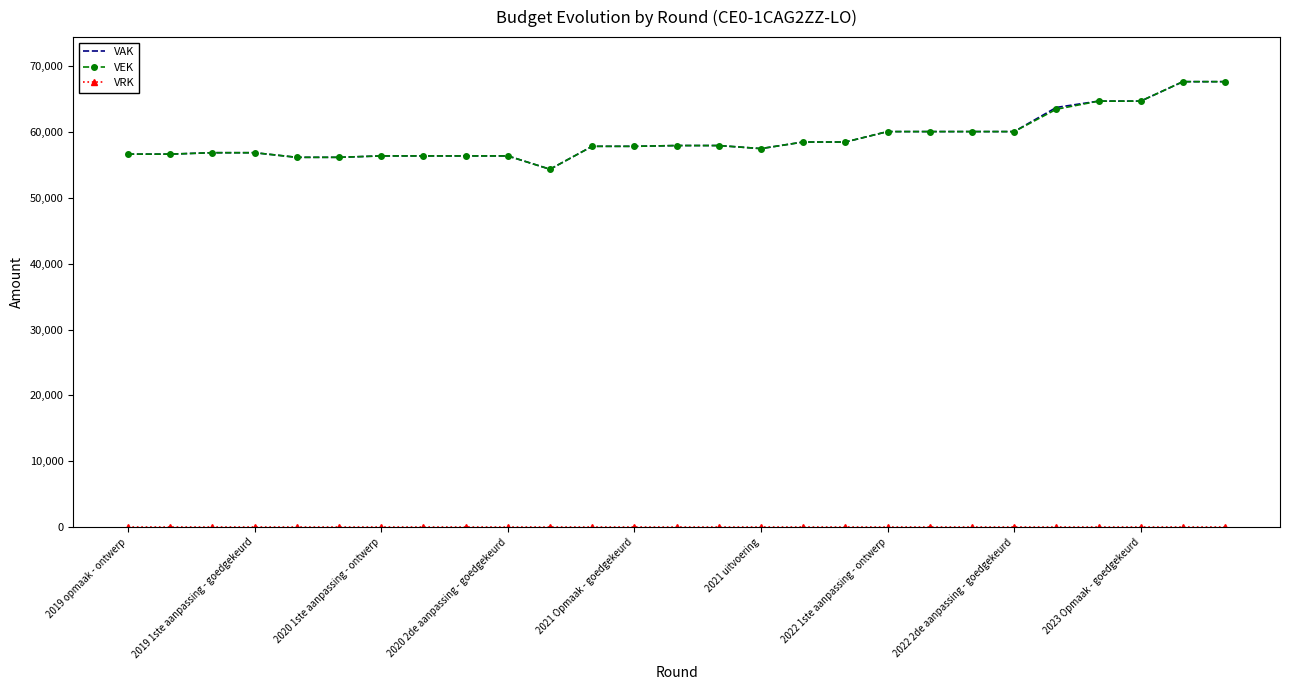

What is the maximum value for VAK?

67640